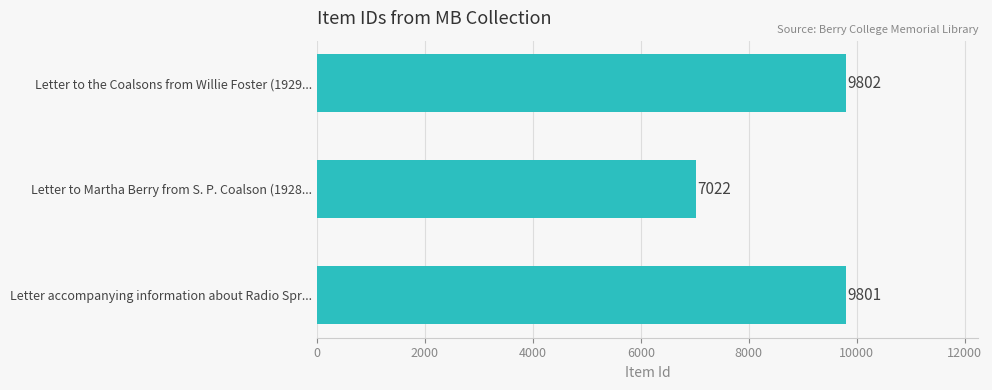

What is the maximum value shown in the chart?

9802